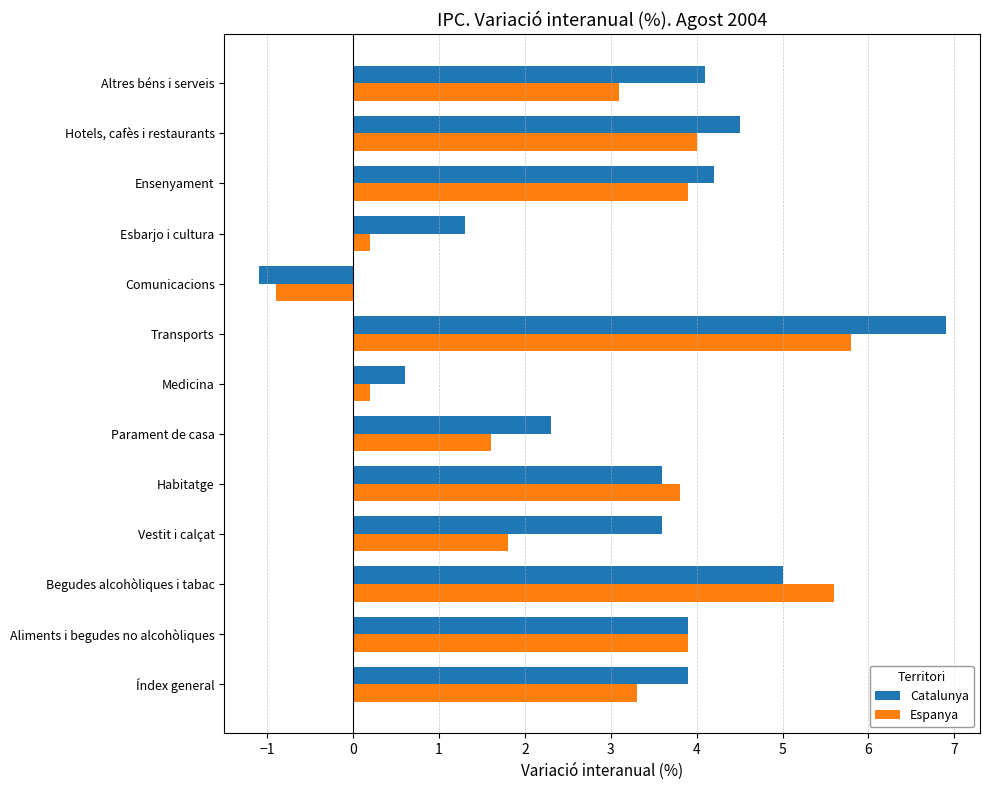

How many data points in Espanya are less than 3?

5